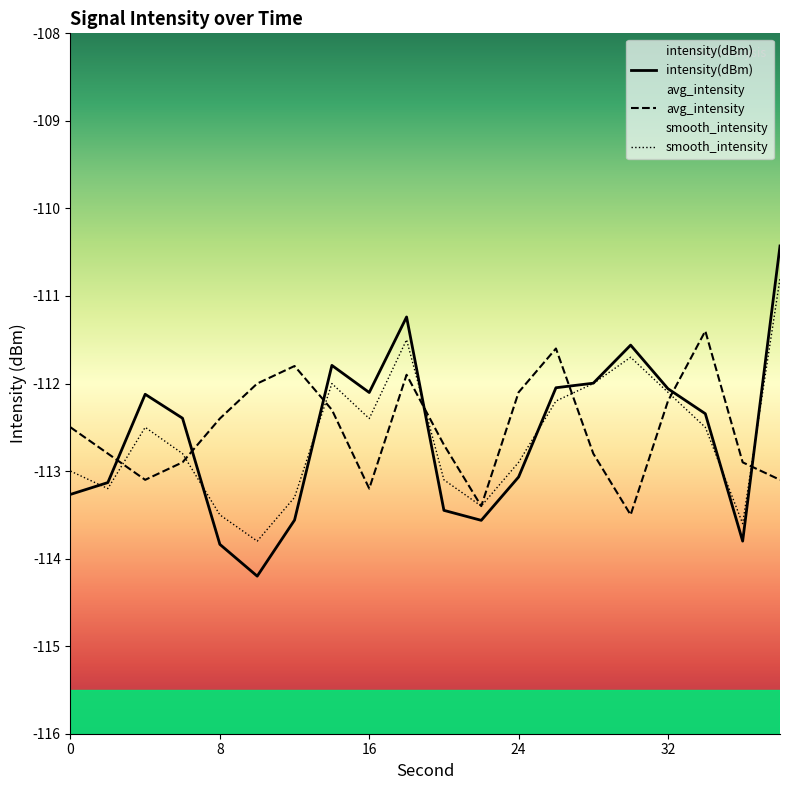

In avg_intensity, how many points are higher than both neighbors (excluding endpoints)?

4